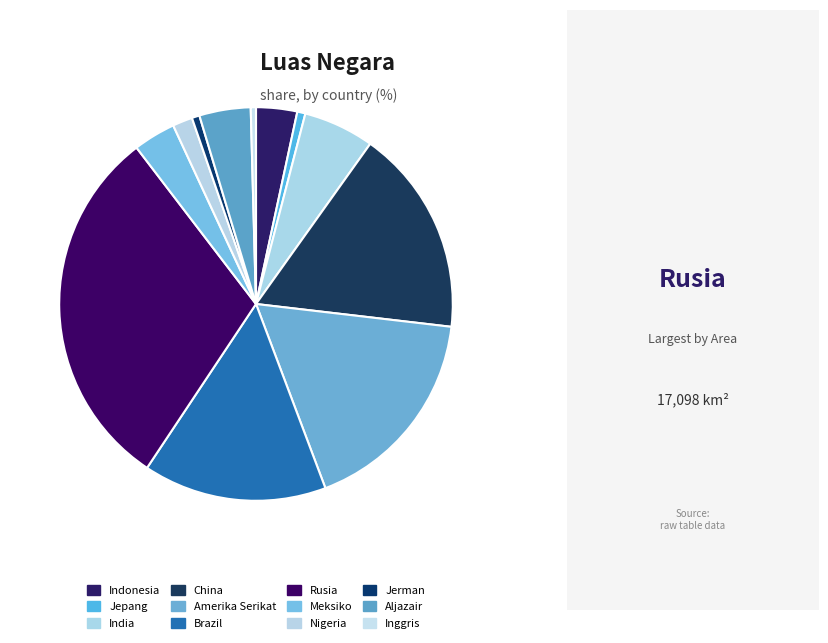

How many slices are in this pie chart?

12